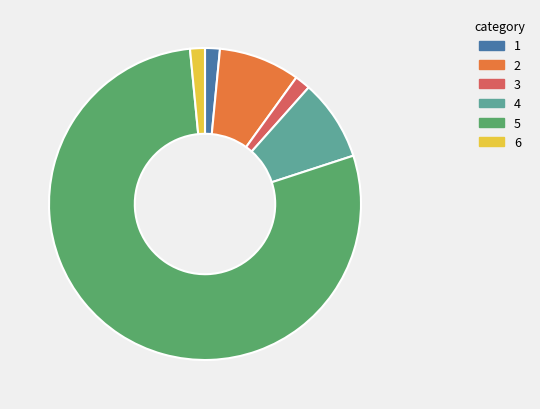

How many slices are in this pie chart?

6